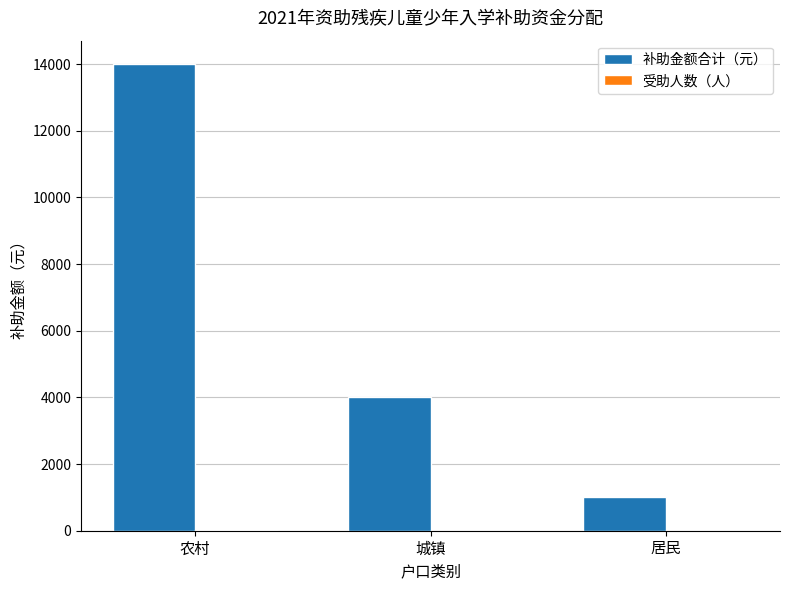

How many groups of bars are there?

3